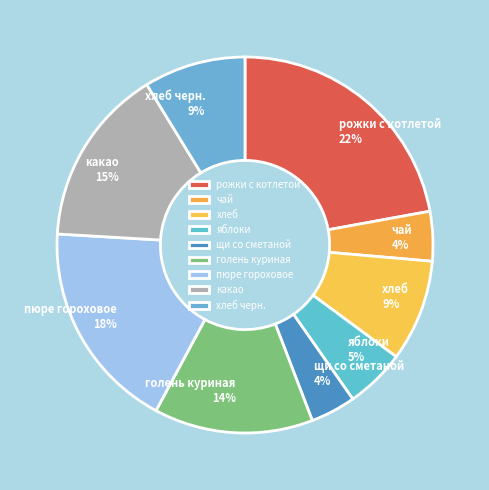

Combined, do пюре гороховое and чай account for over 50%?

No